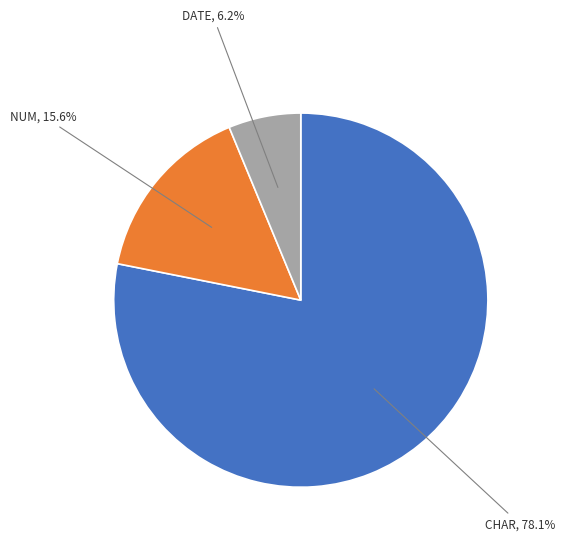

Rank the categories by value from lowest to highest.

DATE, NUM, CHAR